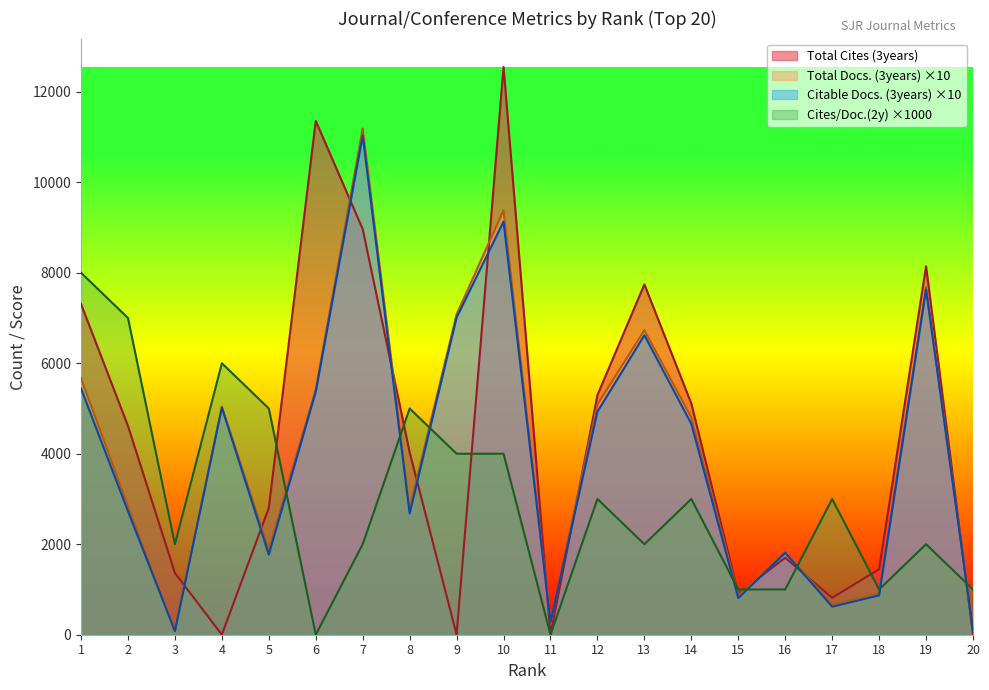

Rank the categories by Total Cites (3years) value from highest to lowest.

10, 6, 7, 19, 13, 1, 12, 14, 2, 8, 5, 16, 18, 3, 15, 17, 4, 9, 11, 20